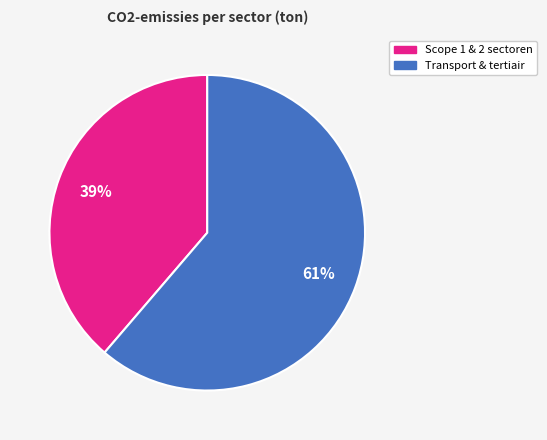

Is there any slice that represents more than half of the pie?

Yes